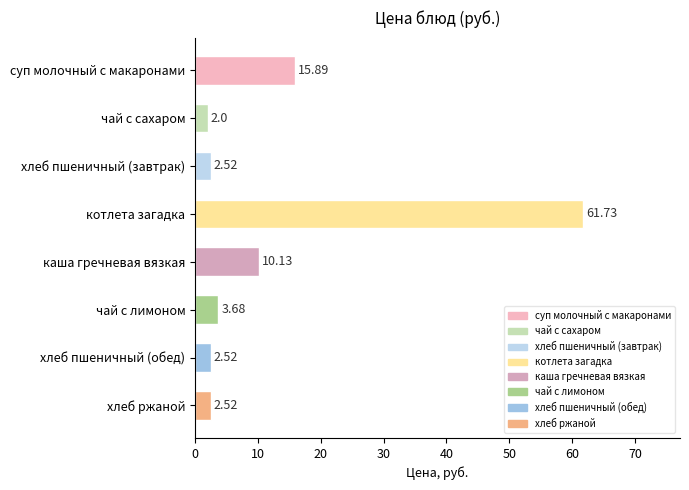

Is it true that the value at чай с лимоном is 0.8?

False